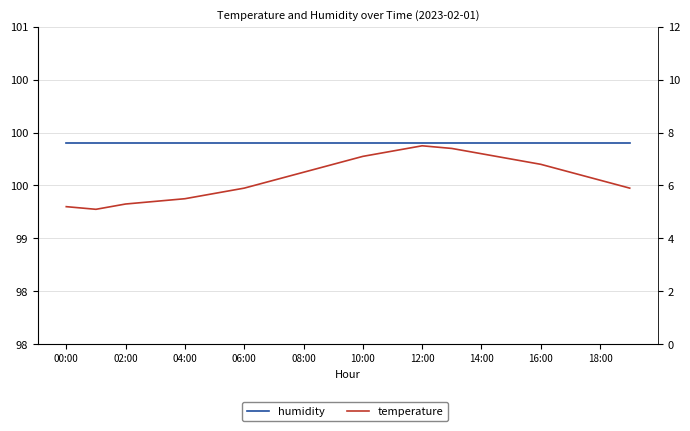

What is the spread (max minus min) of values at 16:00?

93.1